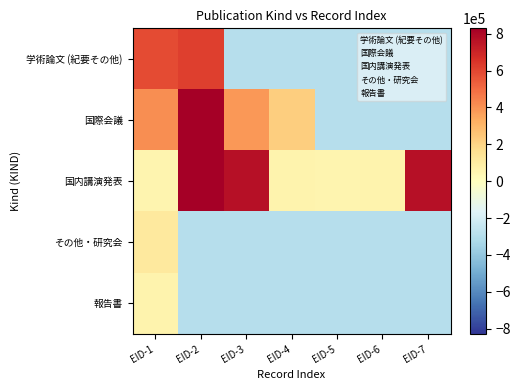

Count the number of categories in the chart.

7